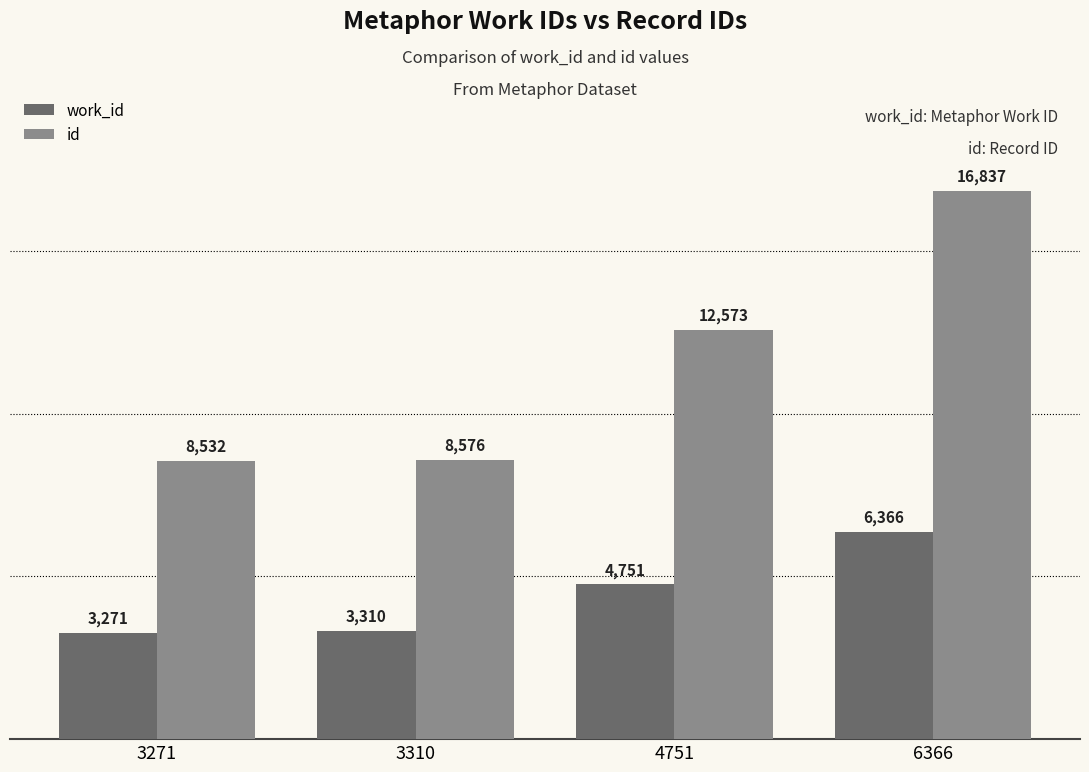

What is the difference between the maximum and second lowest values in the work_id series?

3056